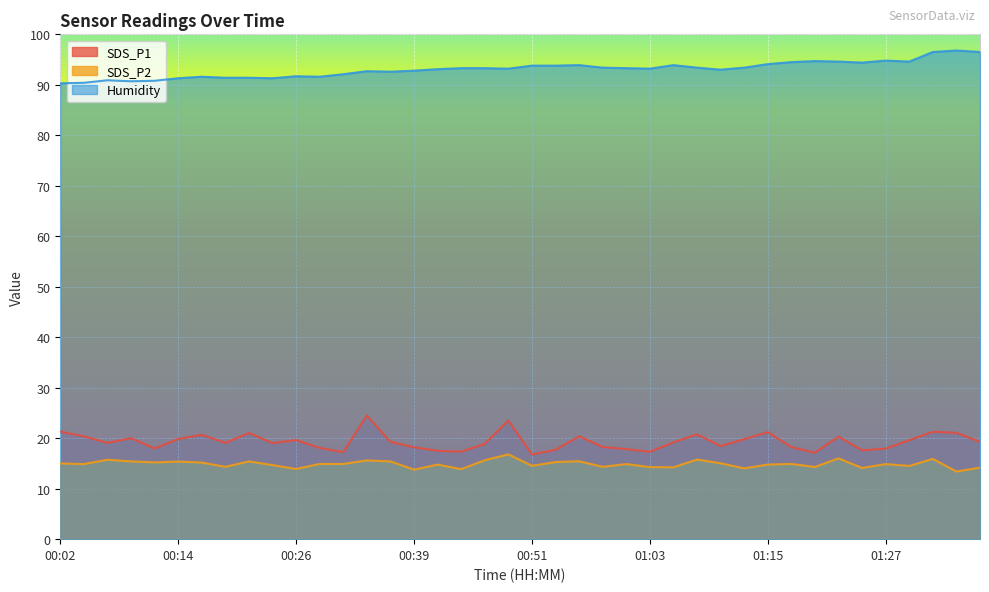

What is the label of the 6th point from the right?

01:25